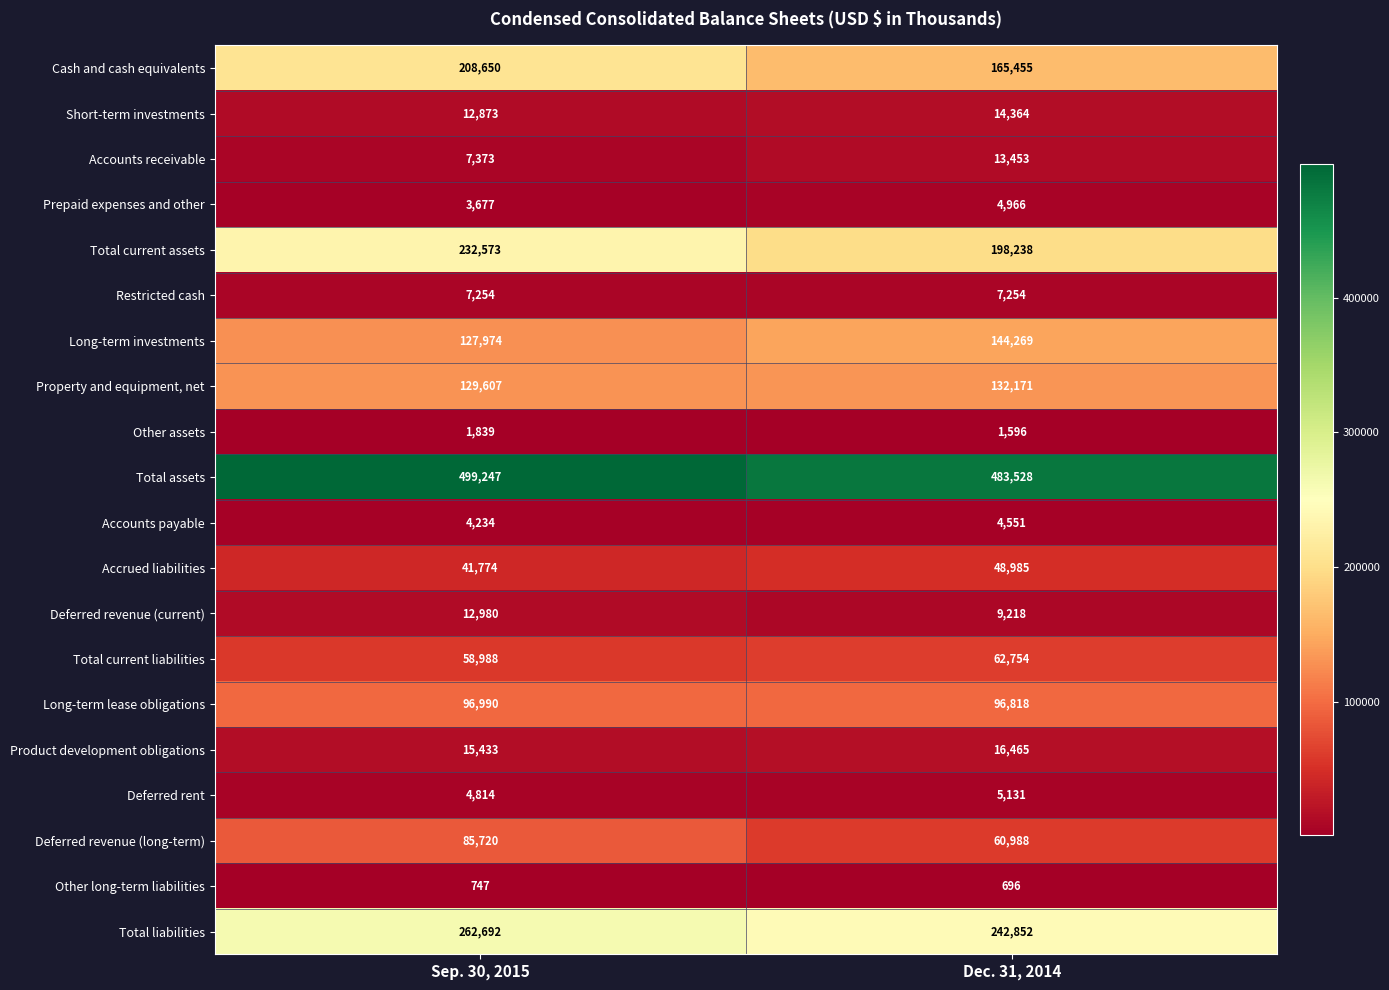

At how many categories does at least one series exceed 187825?

2